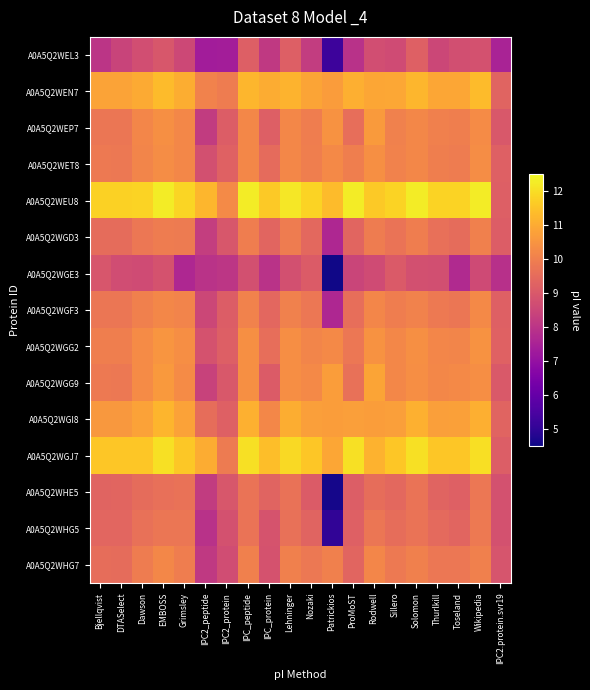

At which category does the chart reach its minimum across all series?

Patrickios